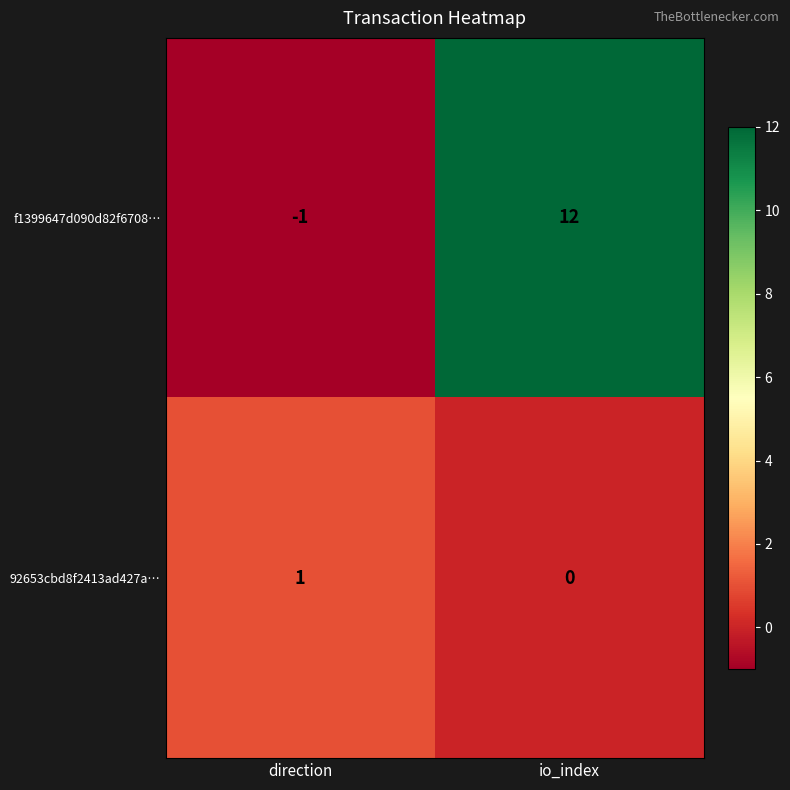

At which category is the sum across all series the highest?

io_index